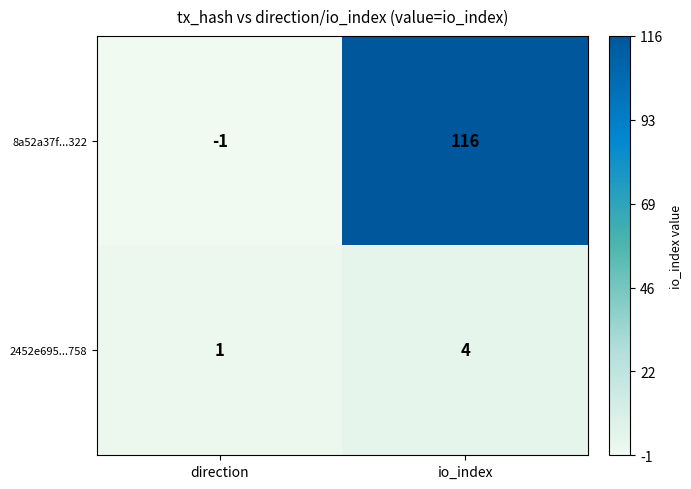

At which category is the sum across all series the highest?

io_index